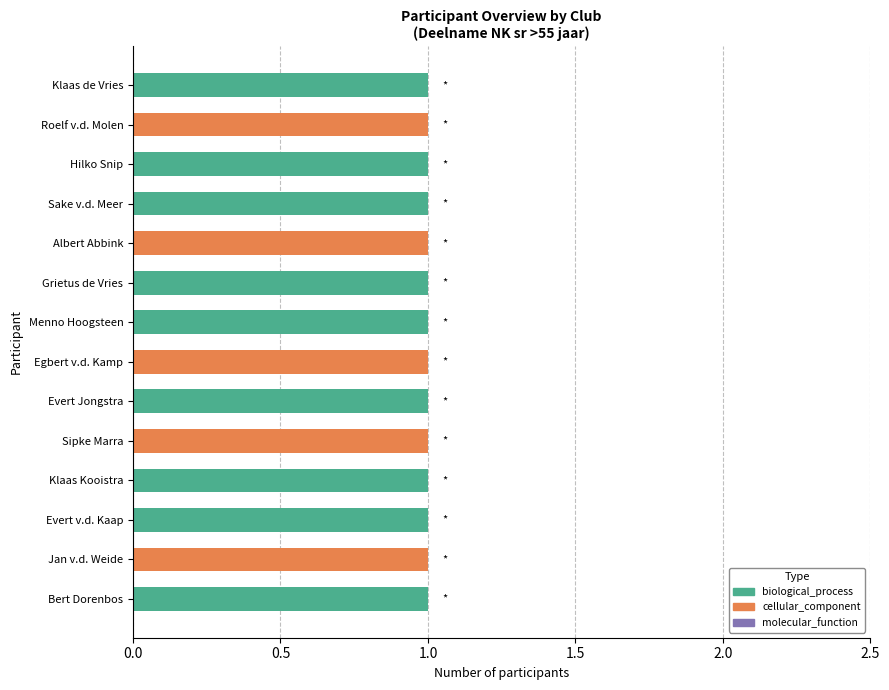

The value of biological_process at Egbert v.d. Kamp is 0. True or false?

True